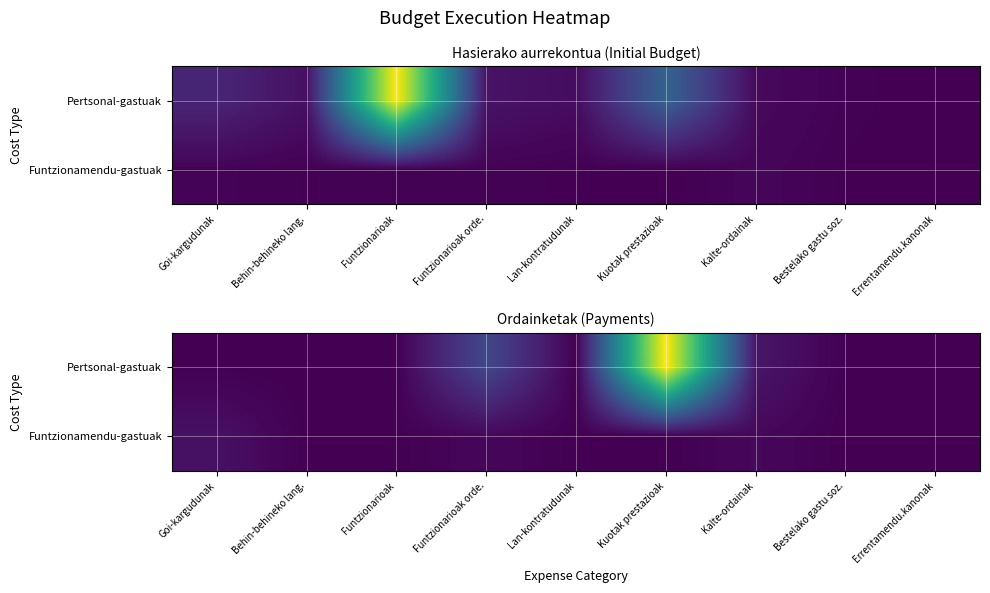

At which category is the sum across all series the highest?

Kuotak prestazioak